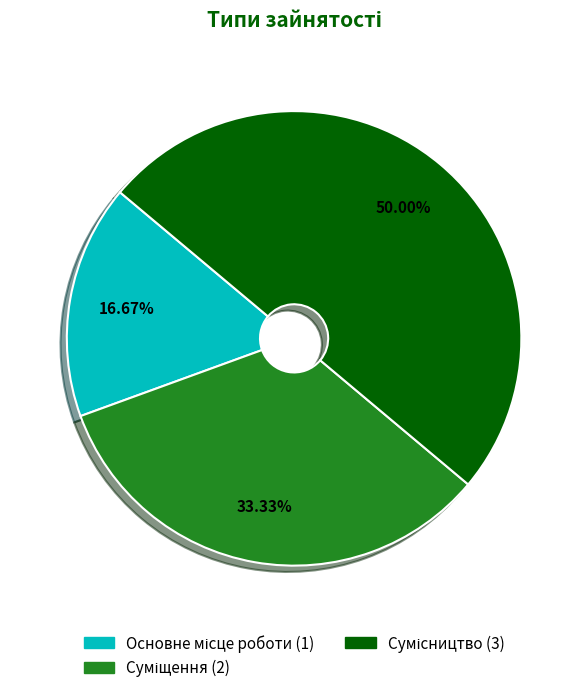

Count the number of slices in the pie.

3